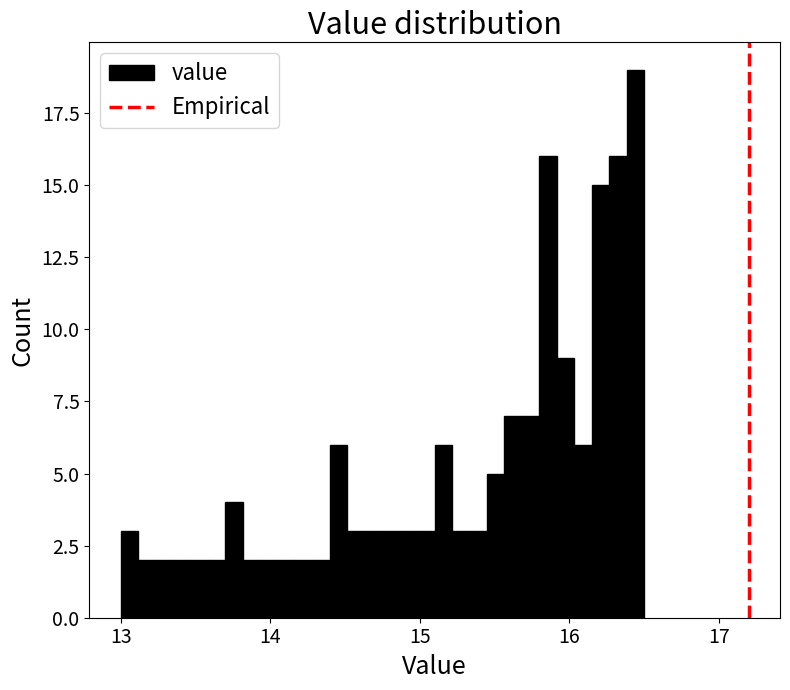

Read against the x-axis, roughly where is the centre of the tallest bar?

16.4